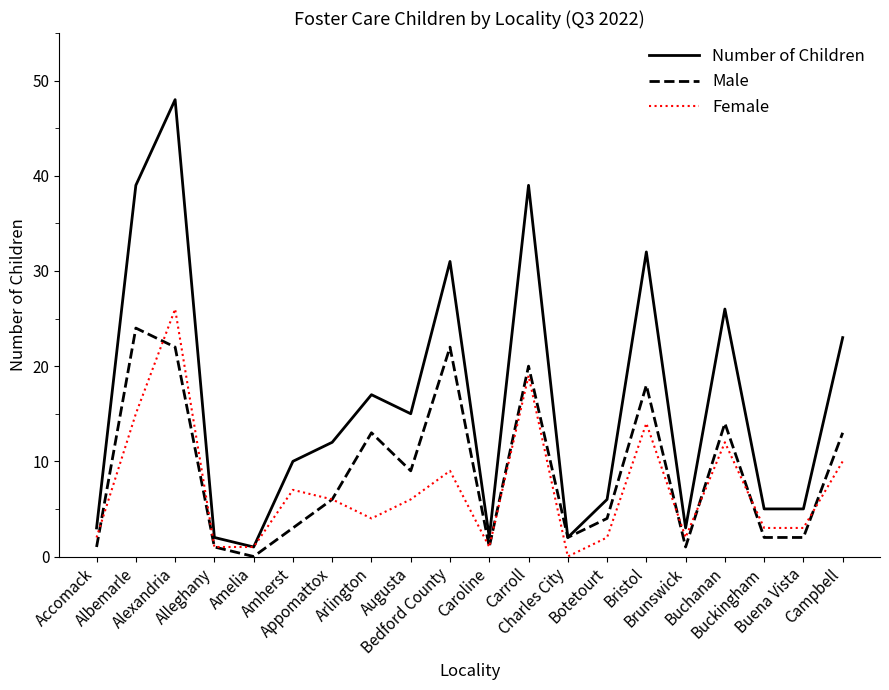

True or false: Male has a value of 24 at Albemarle.

True